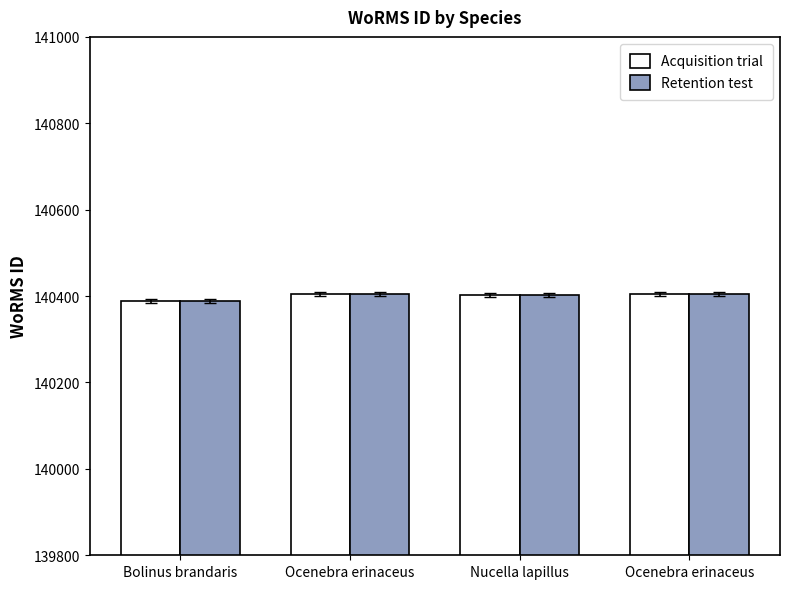

How many values in the Acquisition trial series are below 140405?

2